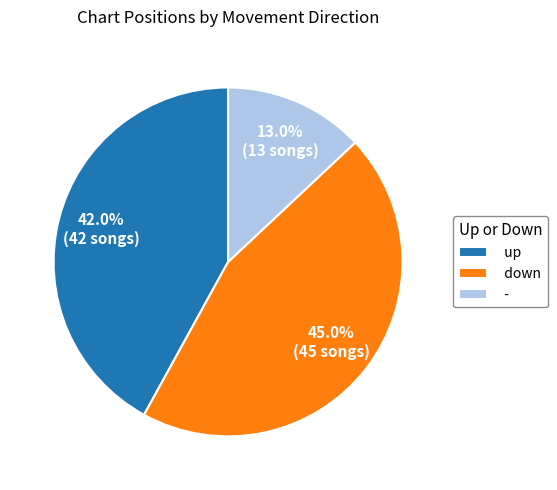

Which slice is the smallest?

-